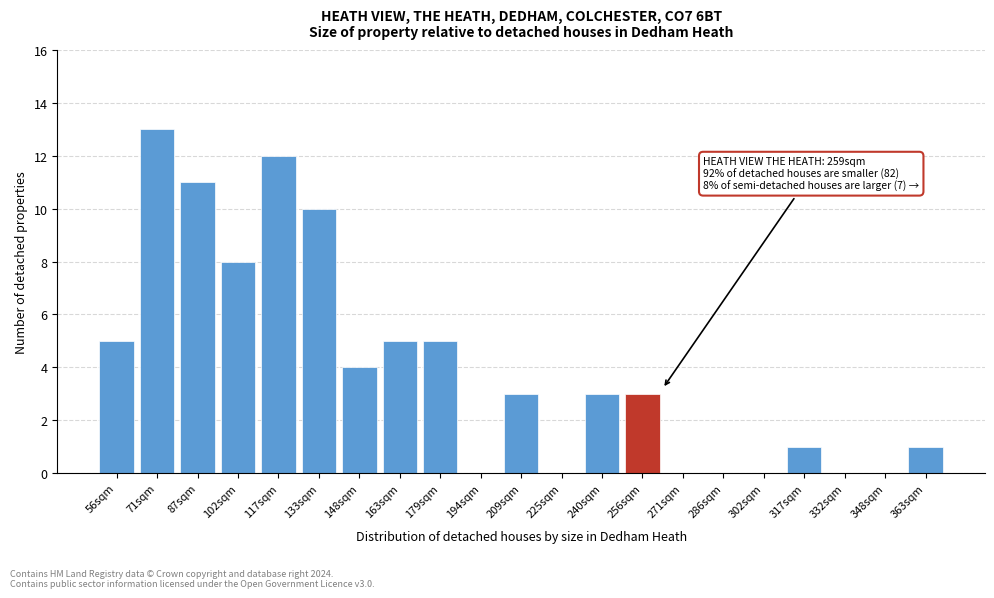

Reading right to left, list all the values displayed in this chart.

363sqm=1	348sqm=0	332sqm=0	317sqm=1	302sqm=0	286sqm=0	271sqm=0	256sqm=3	240sqm=3	225sqm=0	209sqm=3	194sqm=0	179sqm=5	163sqm=5	148sqm=4	133sqm=10	117sqm=12	102sqm=8	87sqm=11	71sqm=13	56sqm=5